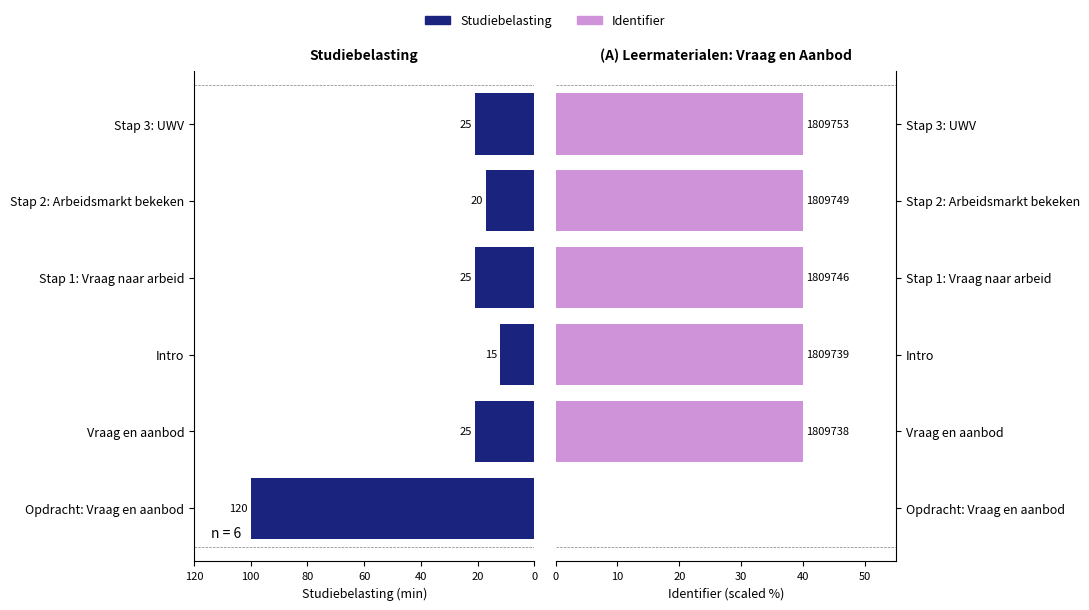

How many bars are there in total?

12